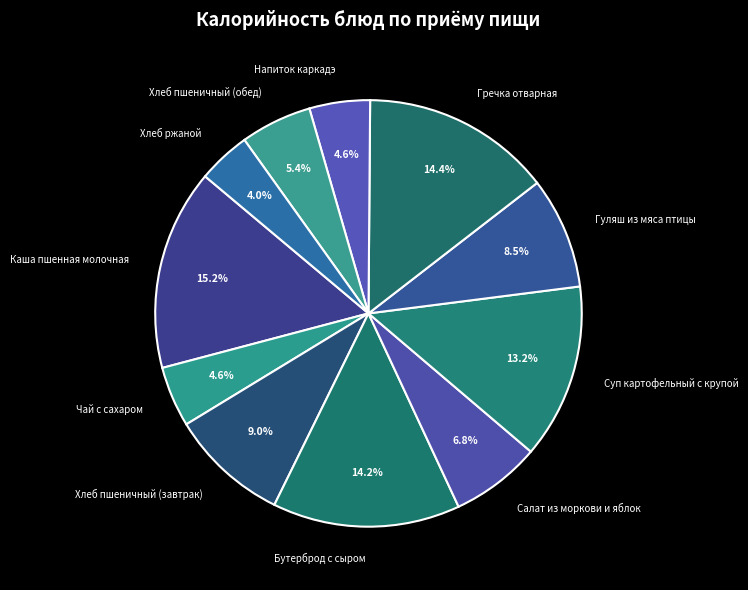

Does any single category account for the majority?

No